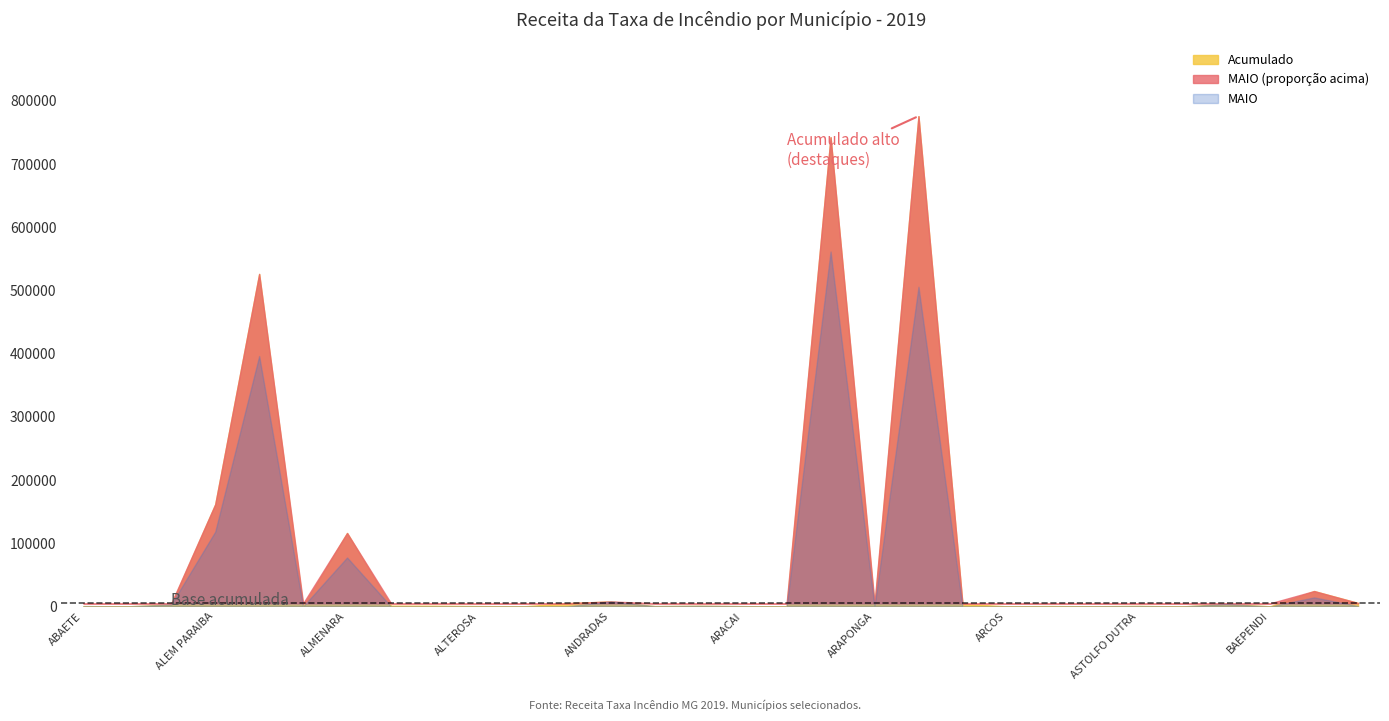

The Acumulado series shows 143.7 at ALTO JEQUITIBA. True or false?

True